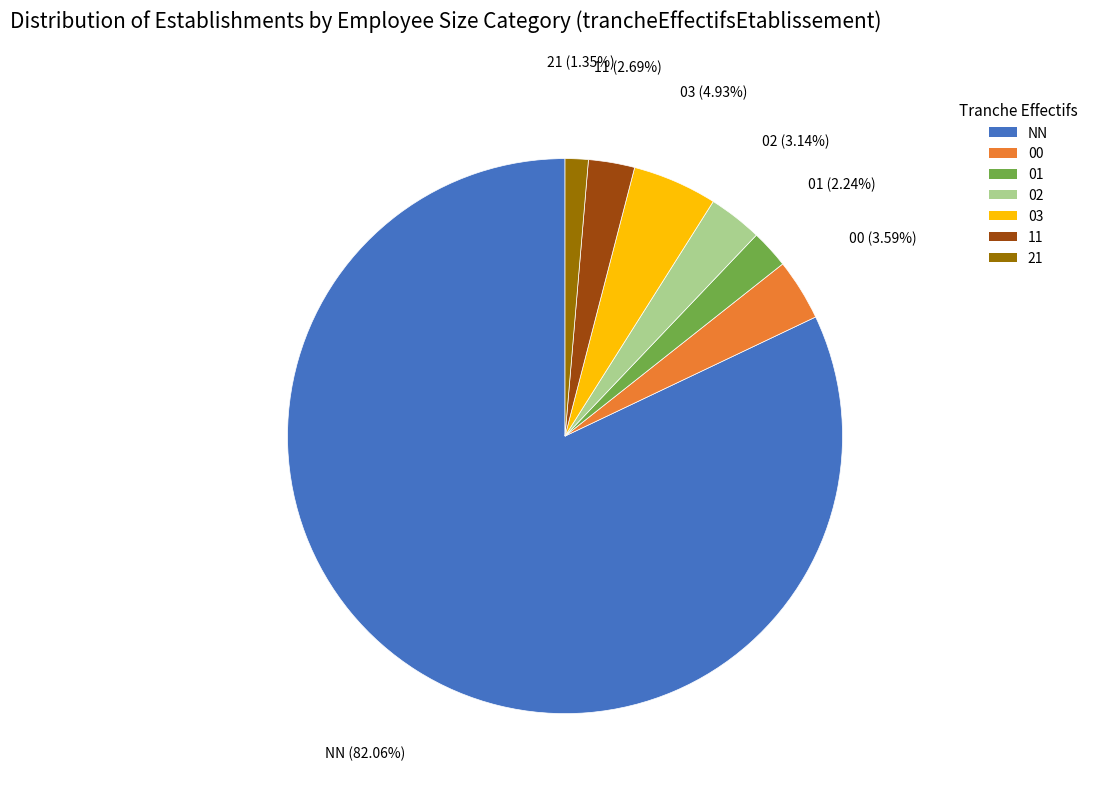

Which has a higher value, 00 or 21?

00